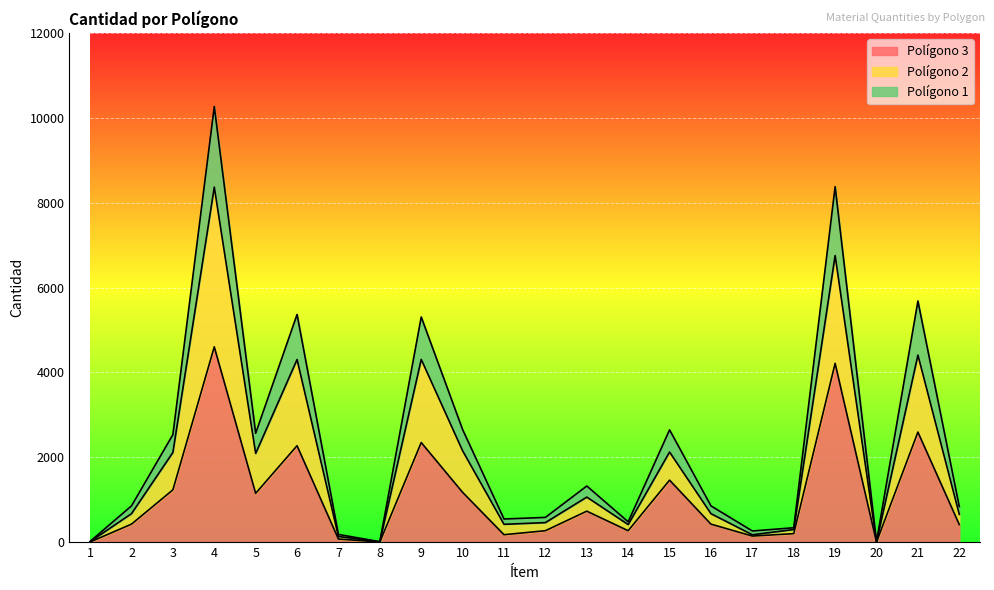

At which category is the sum across all series the highest?

4